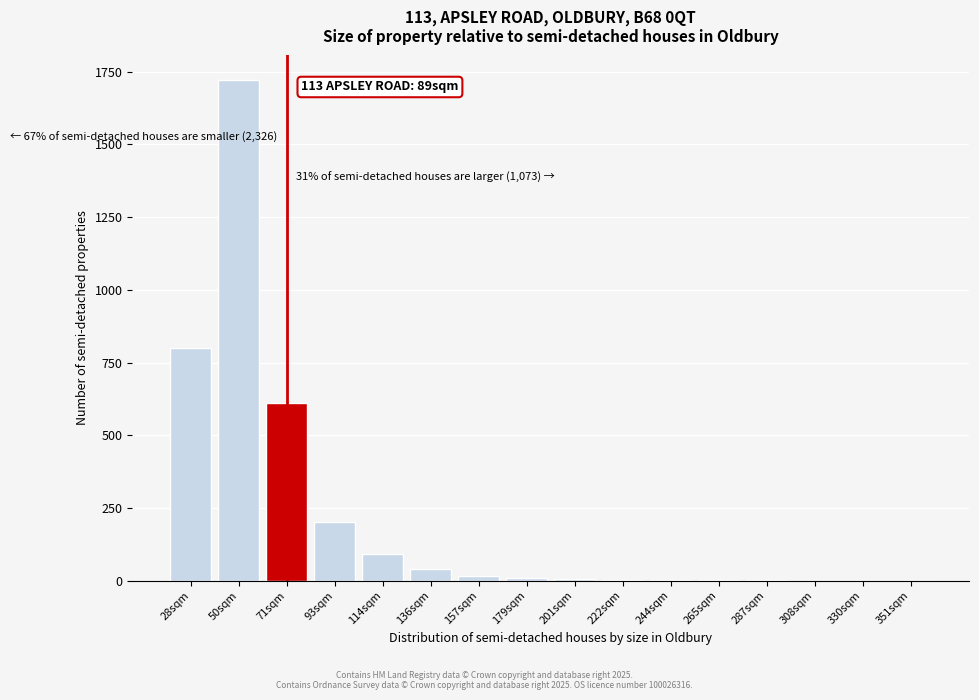

What is the maximum value shown in the chart?

1720